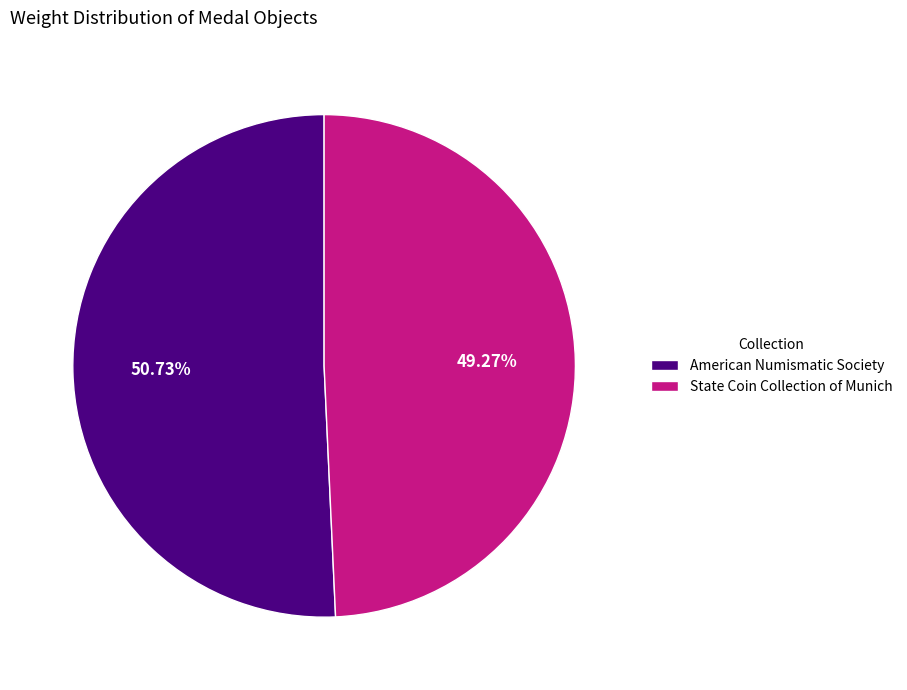

To the nearest percent, what is the average slice percentage?

50%